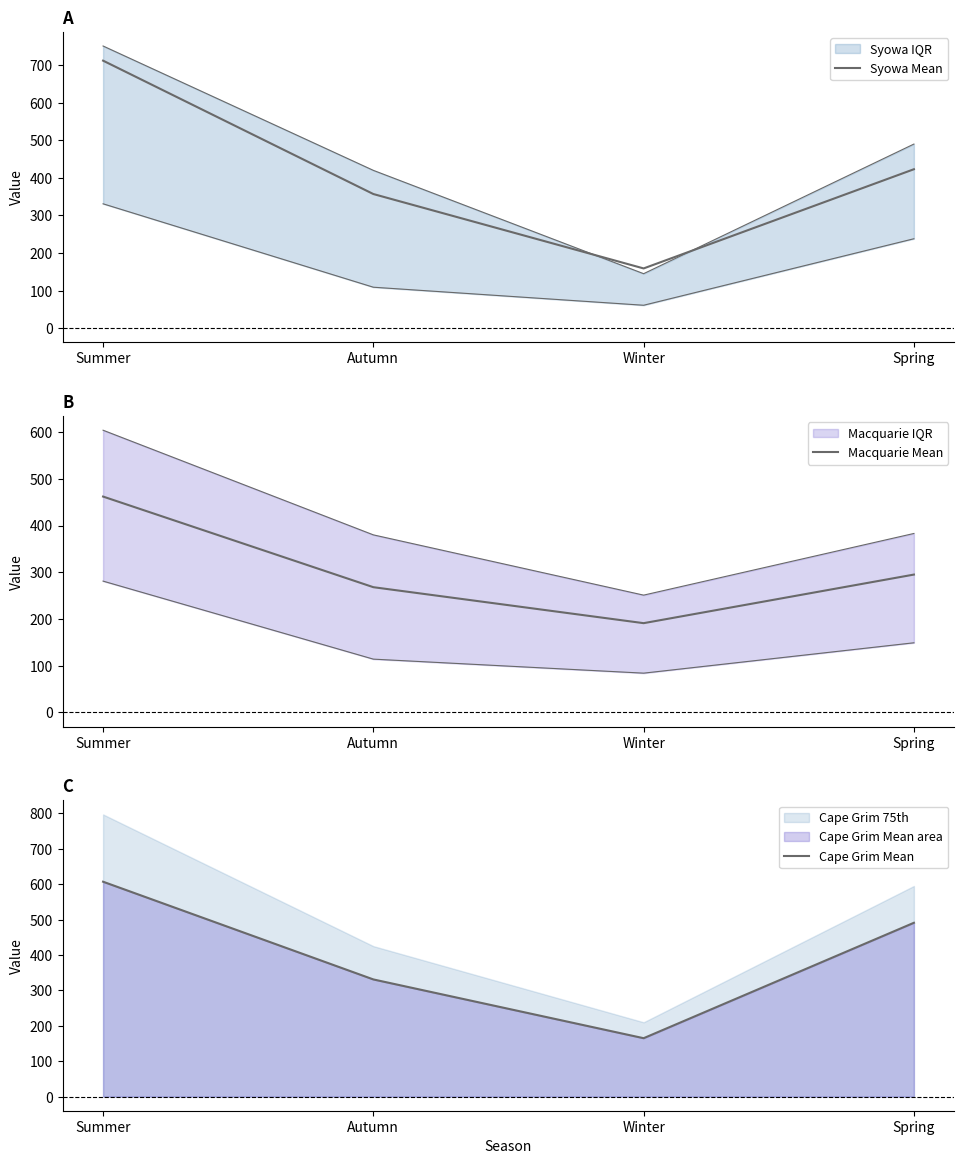

Between which two adjacent categories do Macquarie Mean and Cape Grim Mean first intersect?

Autumn and Winter